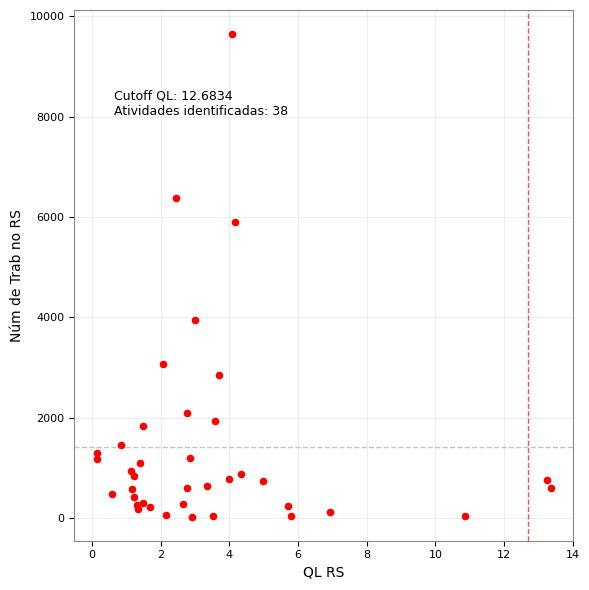

What Y value in the scatter plot is closest to 4837?

3953.0